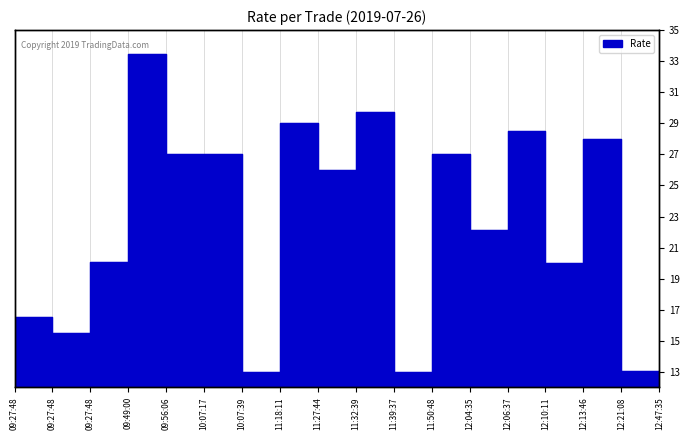

What is the difference between the second highest and second lowest values?

16.8